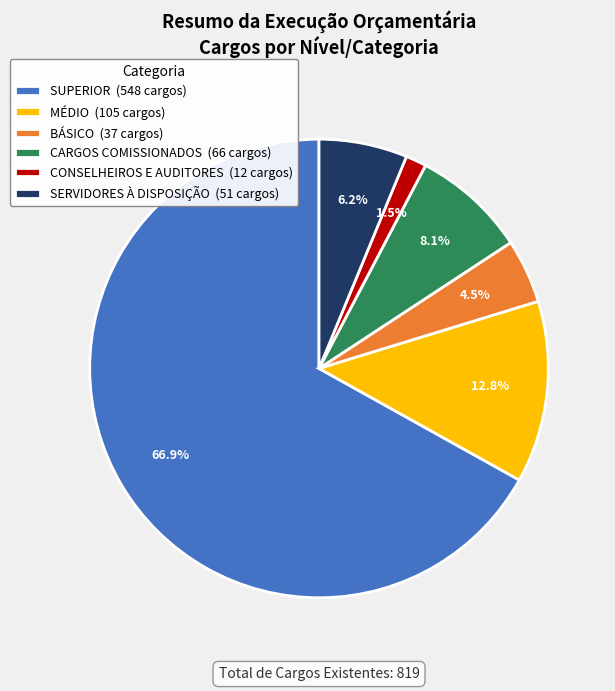

Does any single category account for the majority?

Yes